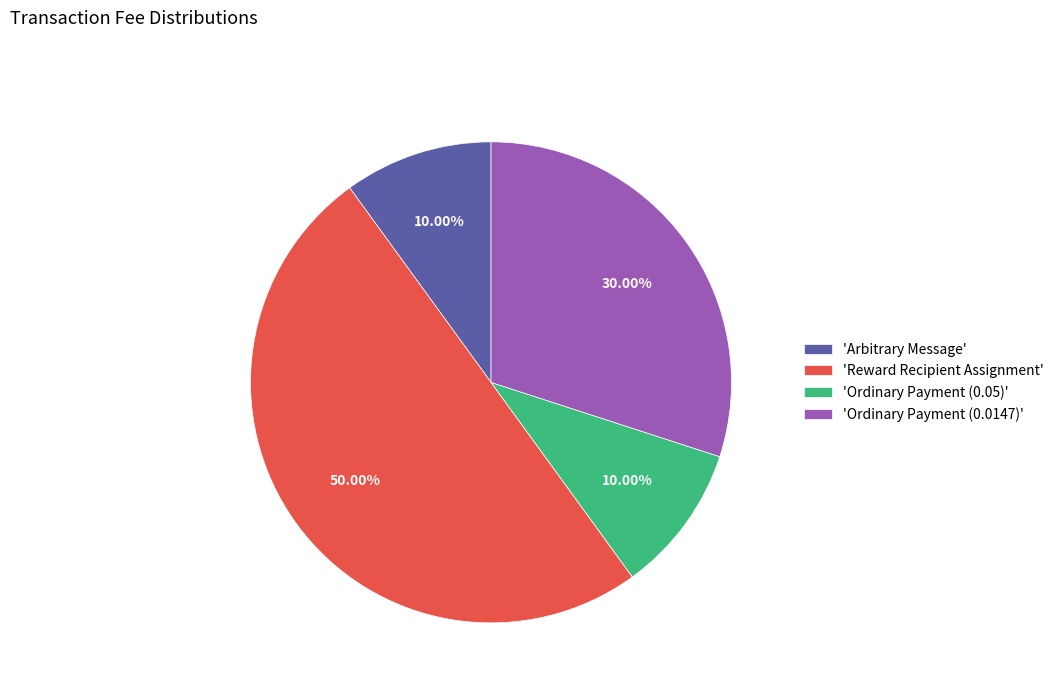

To the nearest percent, what is the difference between the largest and smallest slice percentages?

40%